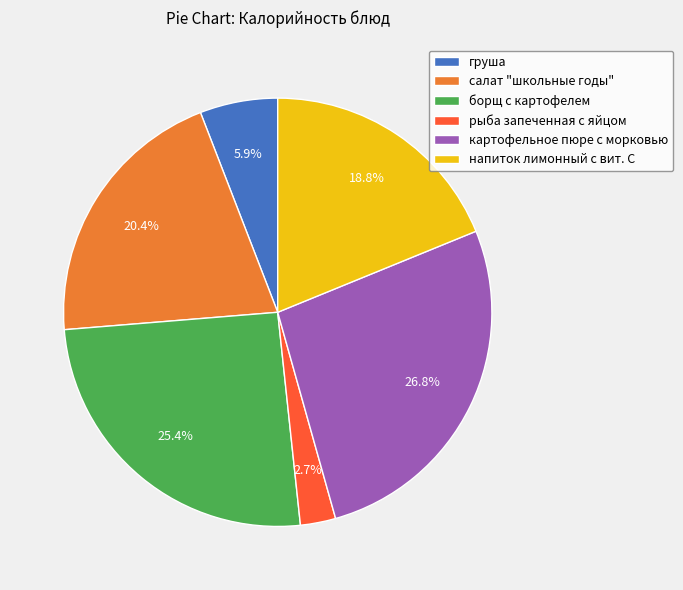

Is there any slice that represents more than half of the pie?

No